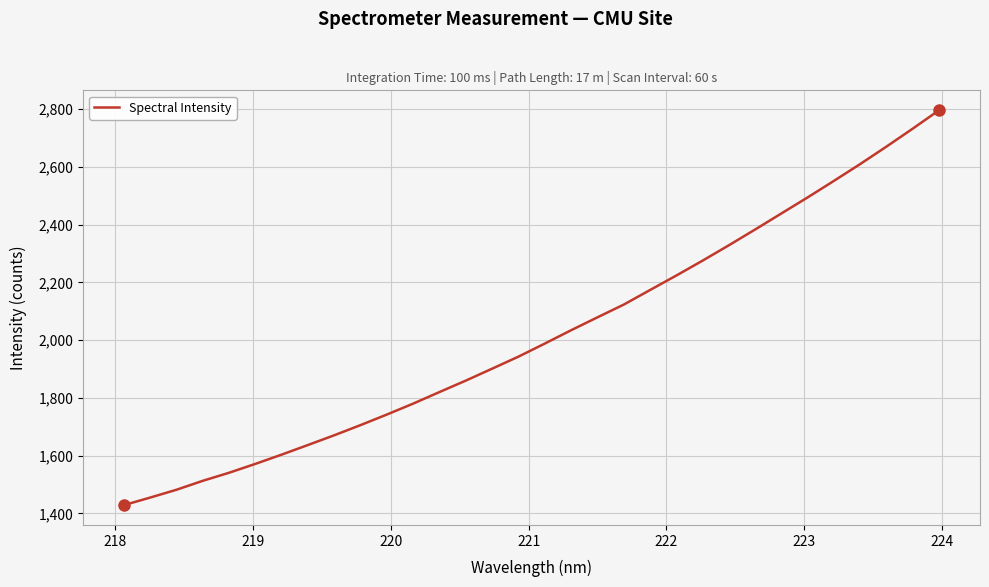

True or false: there are more than 1 points higher than both neighbors.

False